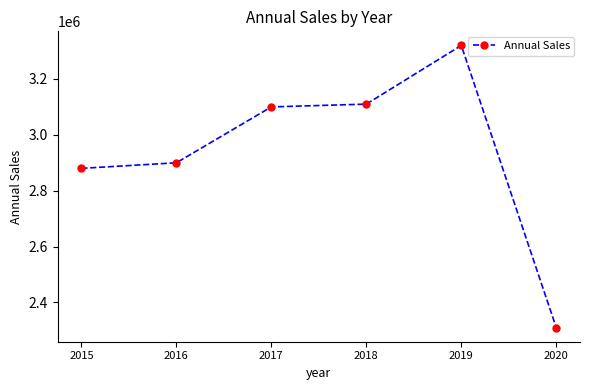

How many values are below 3100000?

3